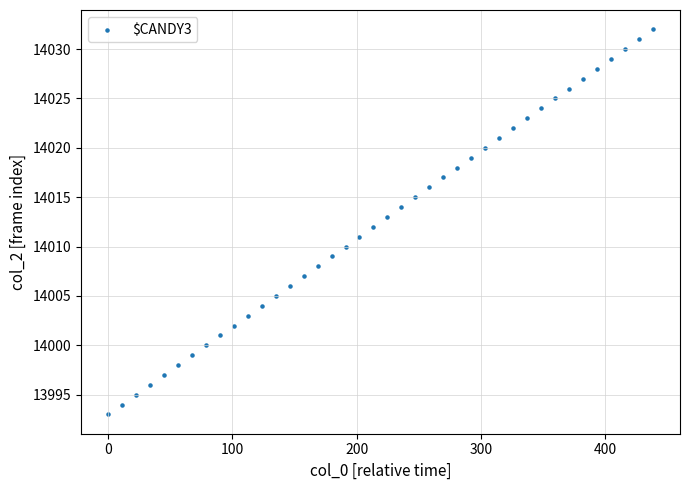

What is the range of Y values (max minus min)?

39